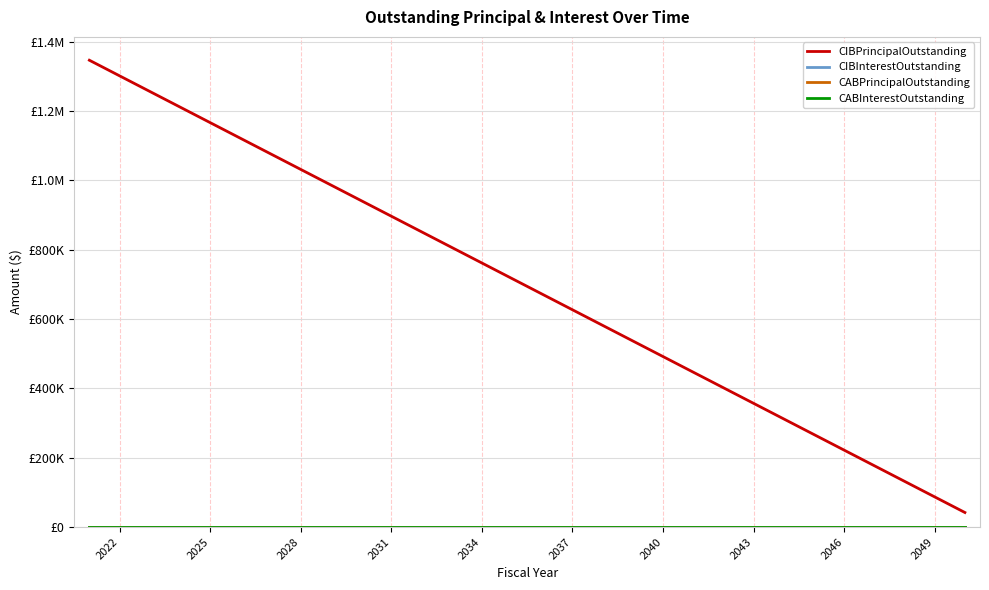

Does the chart display data point markers on the line(s)?

No